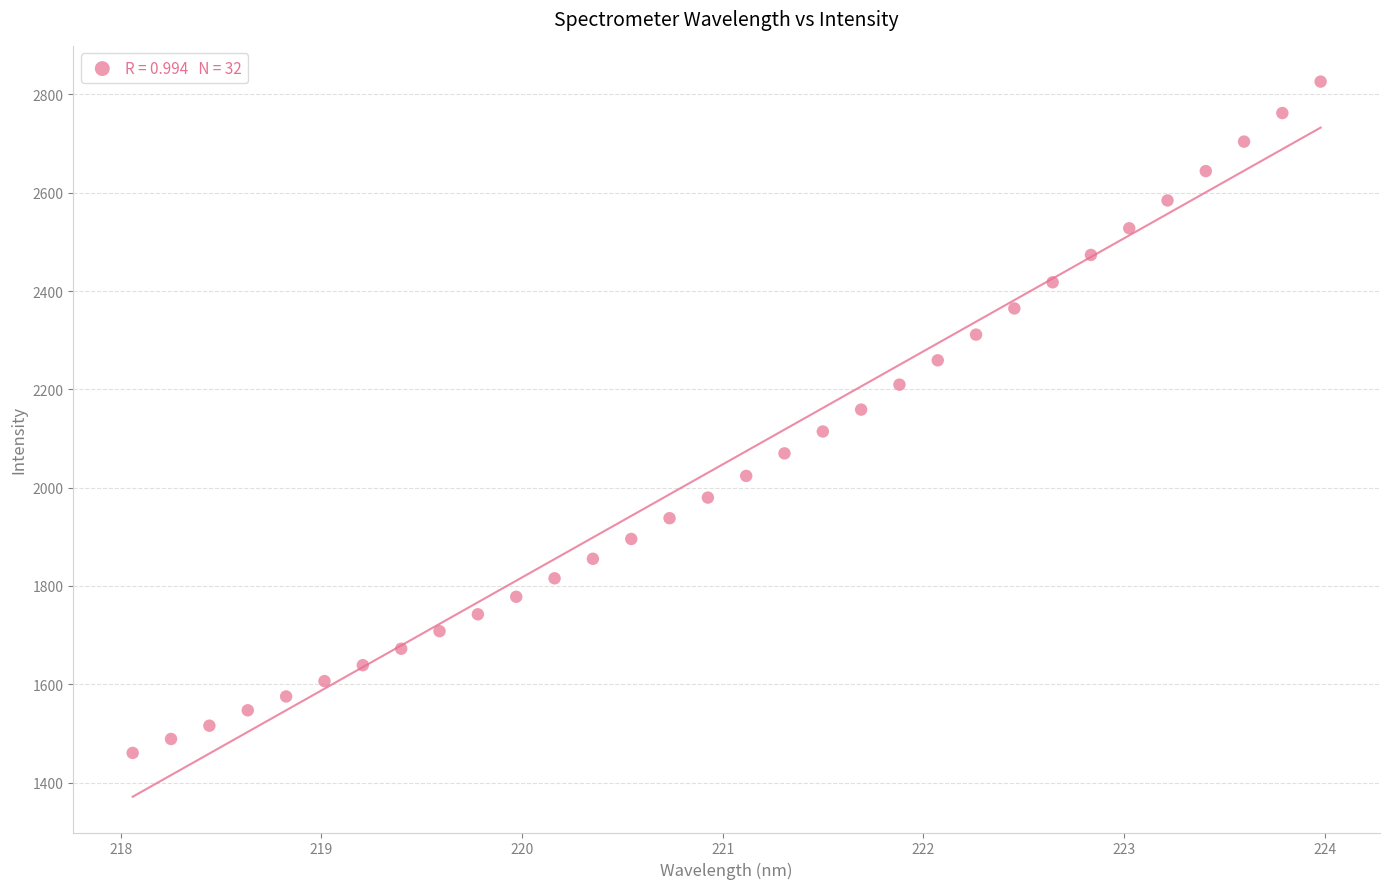

What is the range of Y values (max minus min)?

1365.6